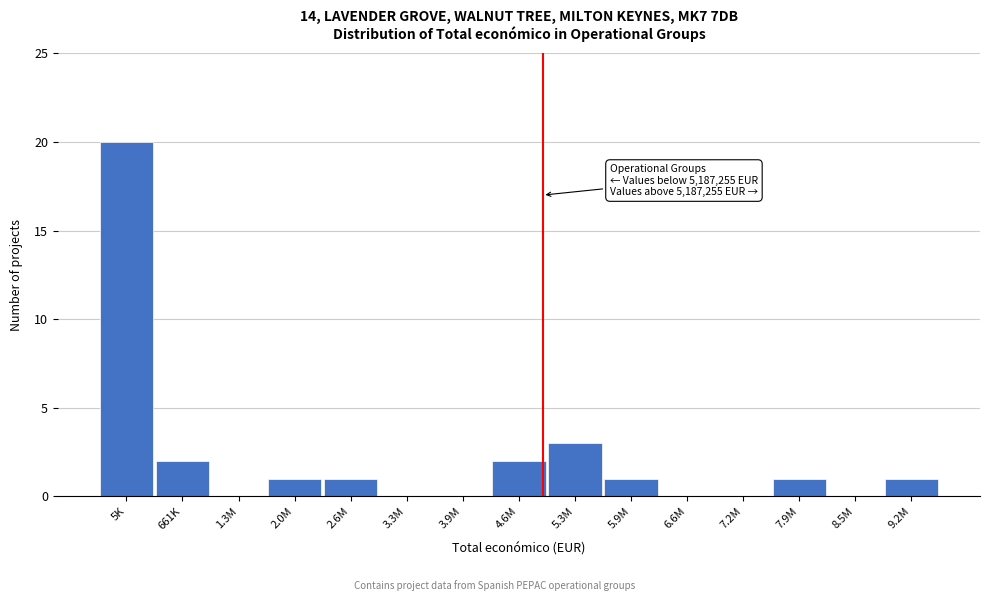

Reading left to right, what are all the values shown in this chart?

5K=20	661K=2	1.3M=0	2.0M=1	2.6M=1	3.3M=0	3.9M=0	4.6M=2	5.3M=3	5.9M=1	6.6M=0	7.2M=0	7.9M=1	8.5M=0	9.2M=1